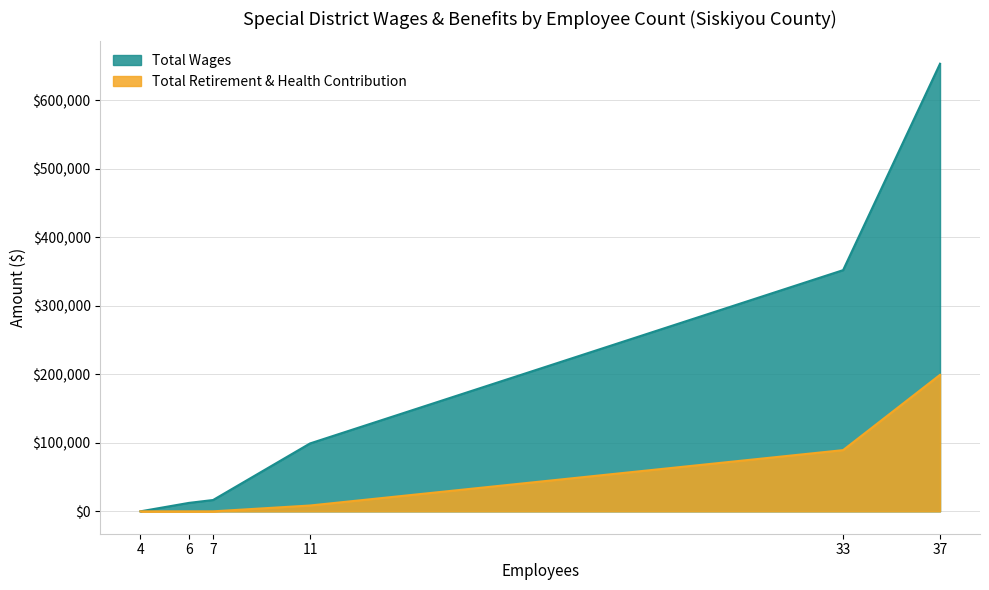

What is the difference between the maximum and minimum values in the Total Retirement & Health Contribution series?

199166